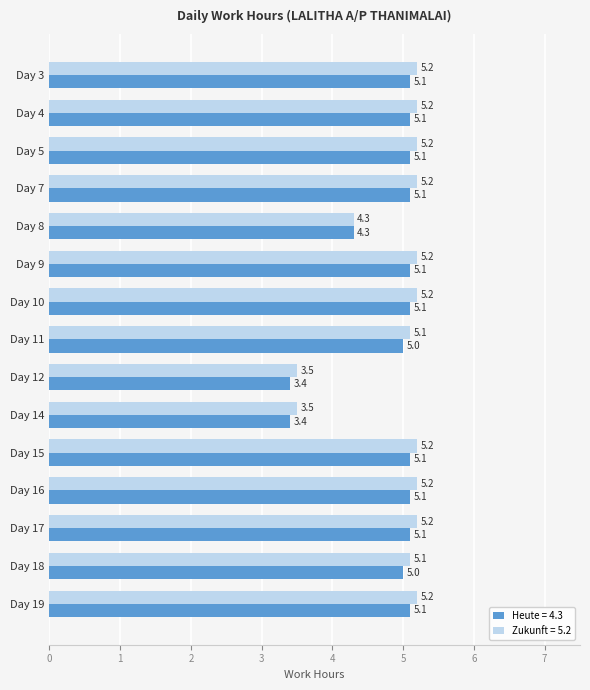

Which series has the widest spread of values?

Zukunft = 5.2